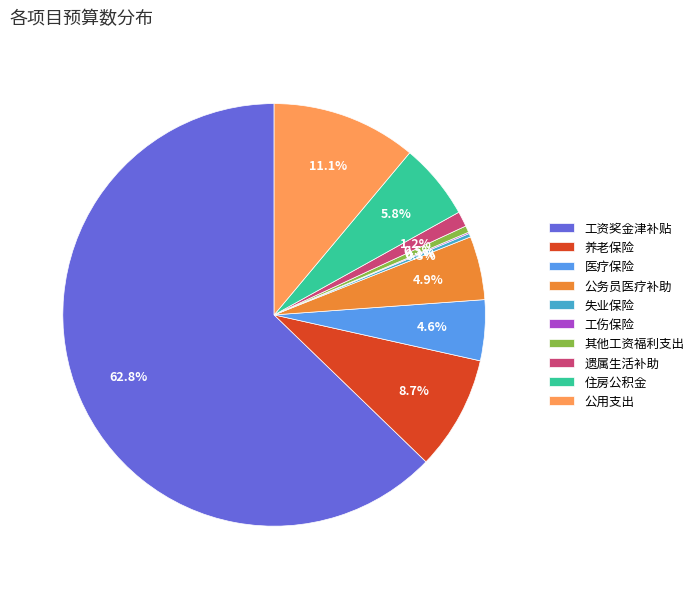

To the nearest percent, what is the combined percentage of 住房公积金 and 公务员医疗补助?

11%